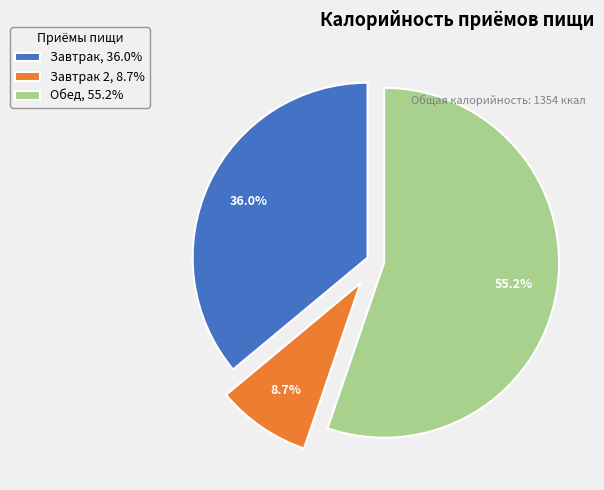

Approximately how many times larger is the value at Обед, 55.2% compared to Завтрак 2, 8.7%?

6.3